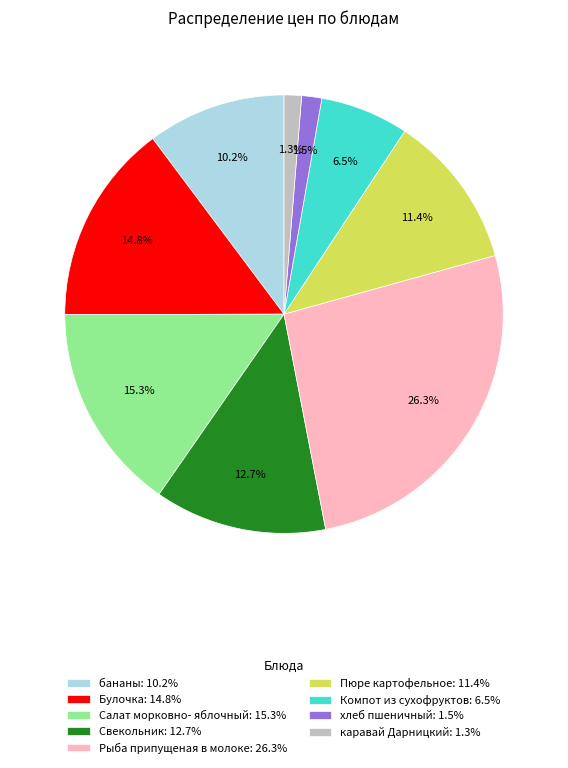

To the nearest percent, what is the combined percentage of Компот из сухофруктов and Свекольник?

19%